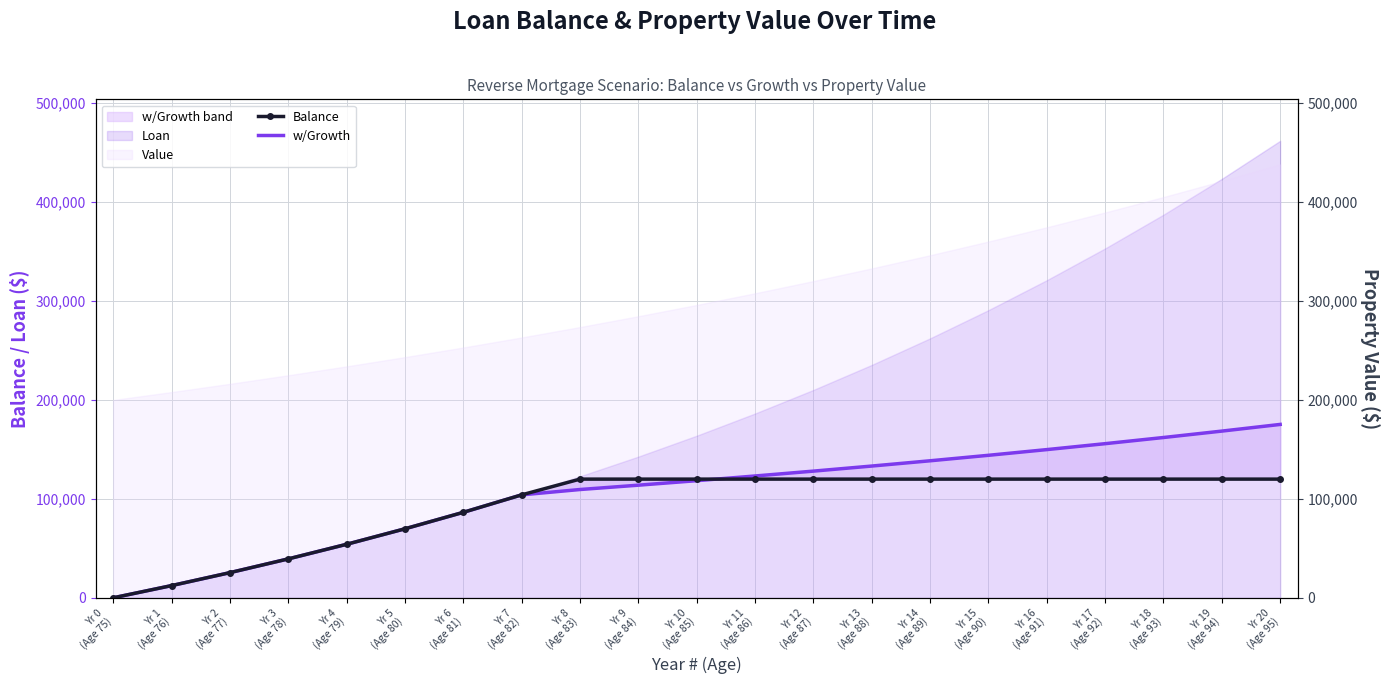

Does the chart have visible grid lines?

Yes